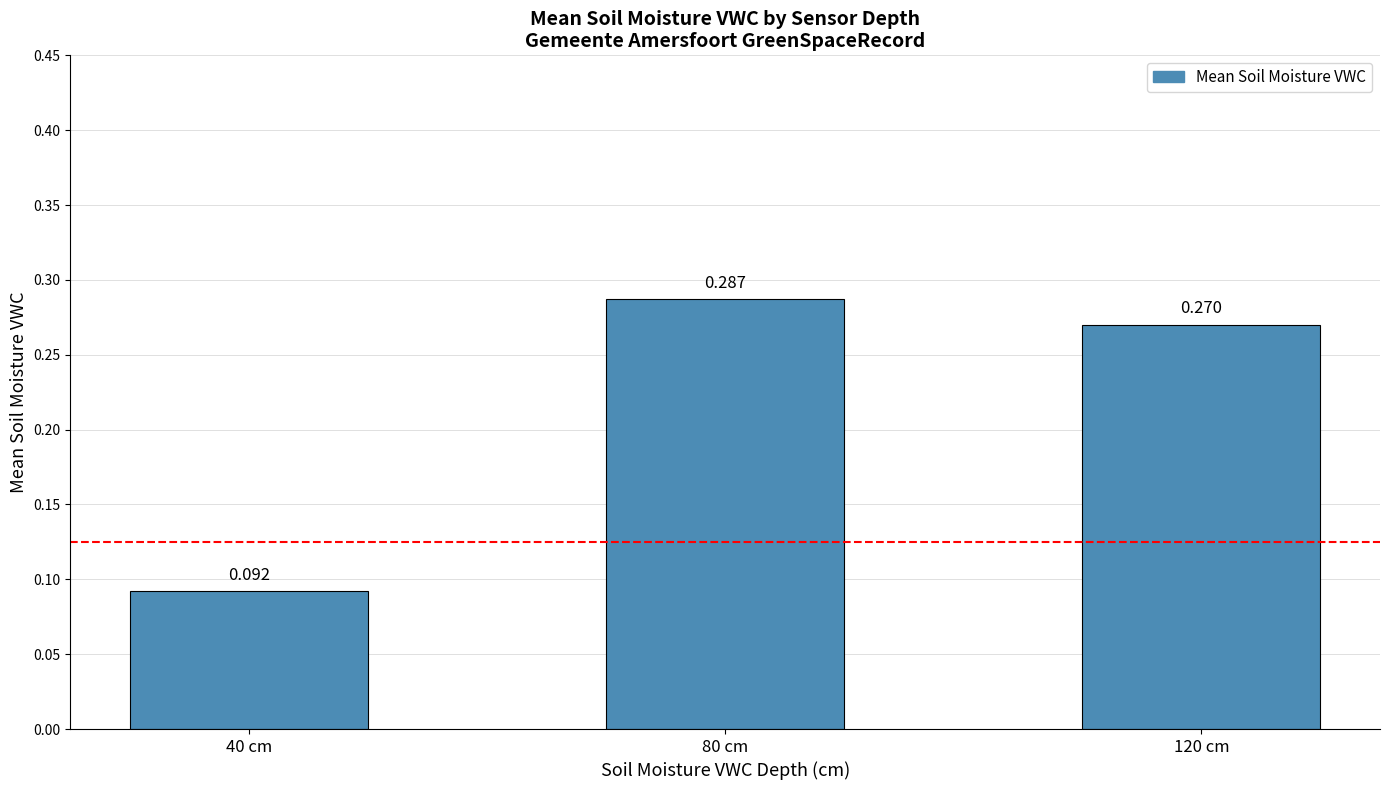

What position from the left is 120 cm?

3